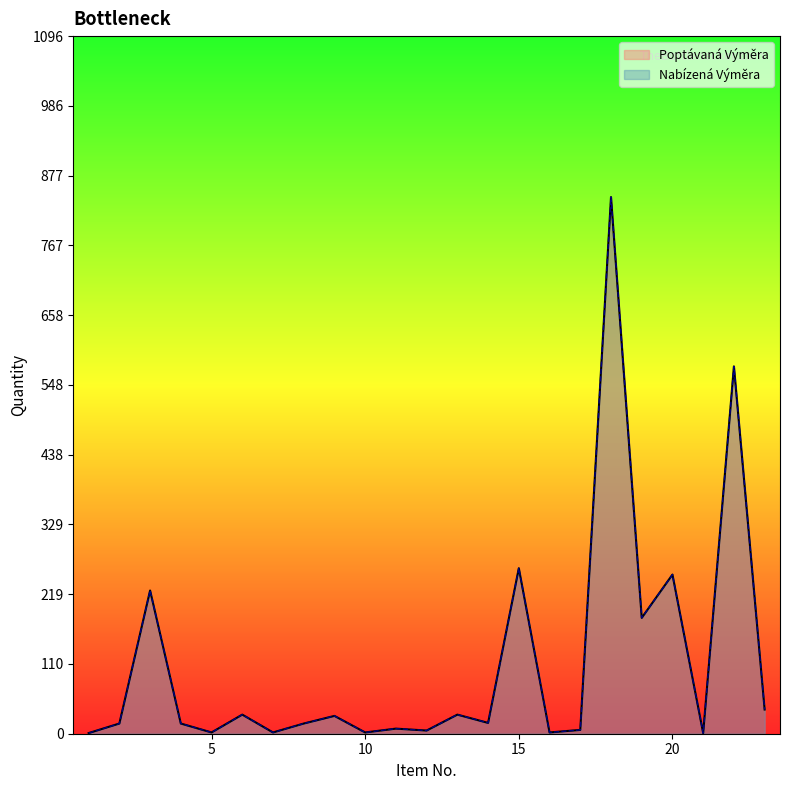

At which label does Poptávaná Výměra reach its peak?

18